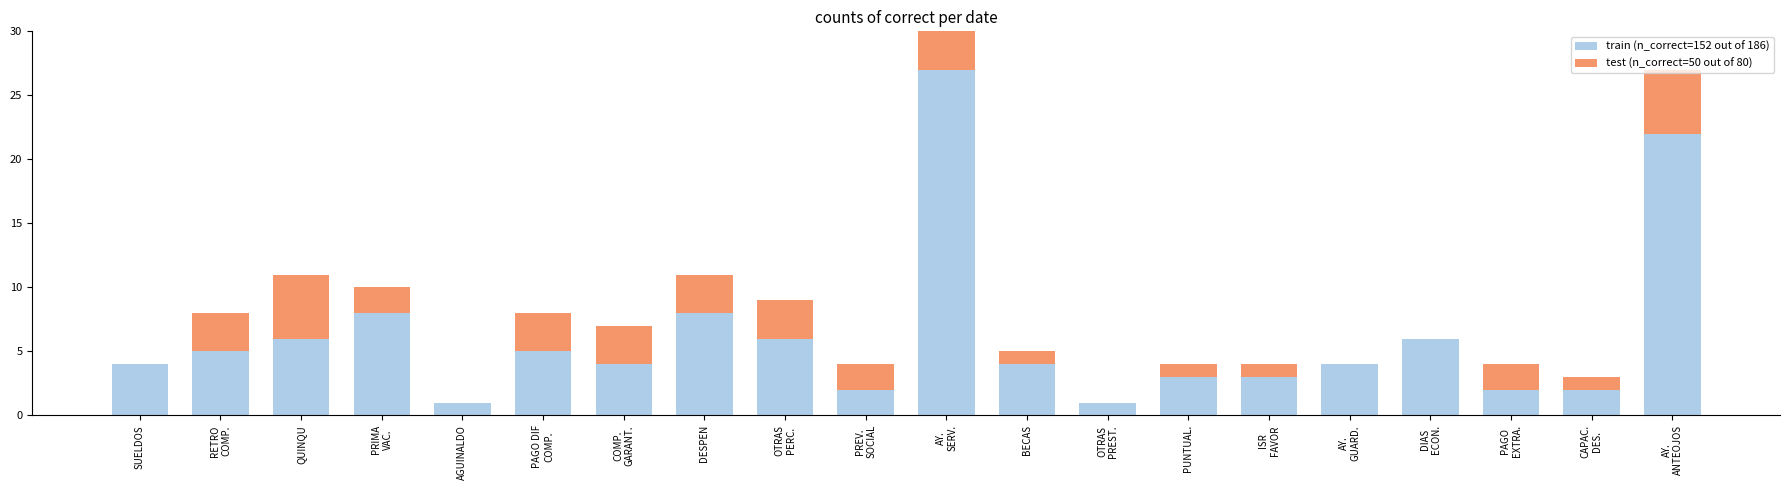

What position from the right is OTRAS
PREST.?

8